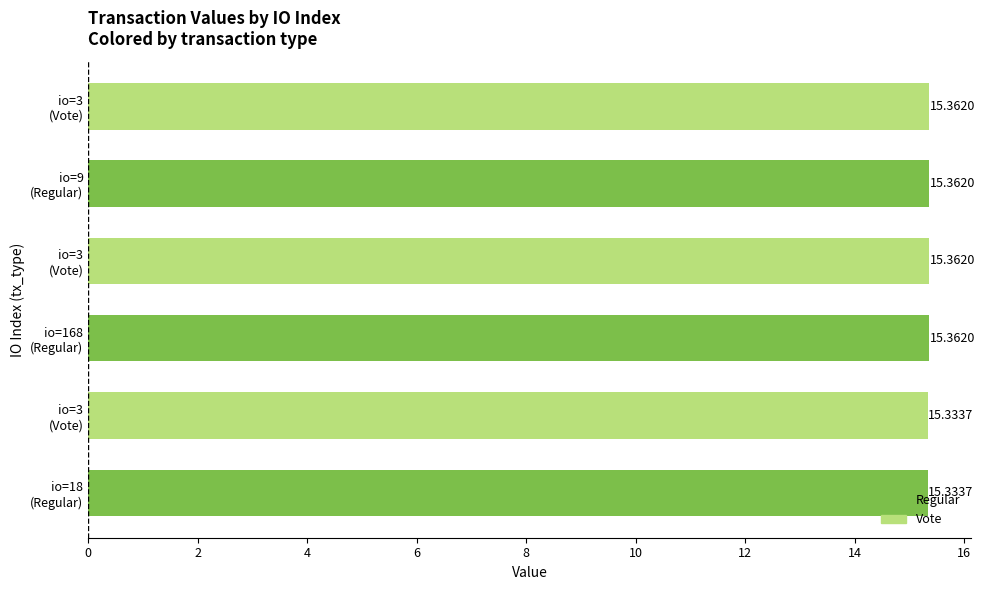

How many bars are there in total?

6